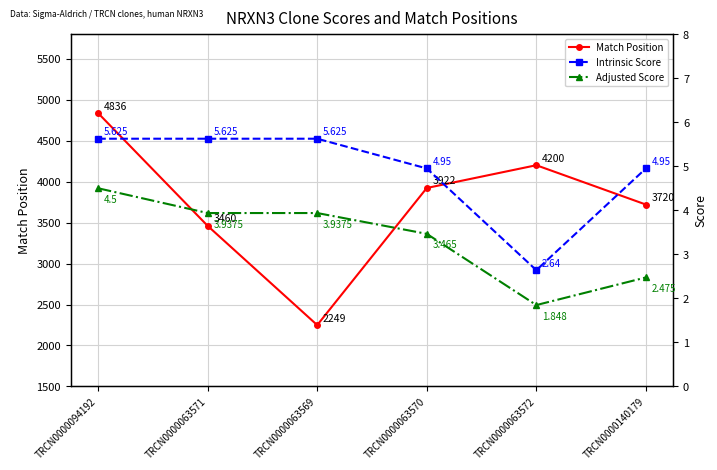

Between TRCN0000063569 and TRCN0000094192, which is larger?

TRCN0000094192